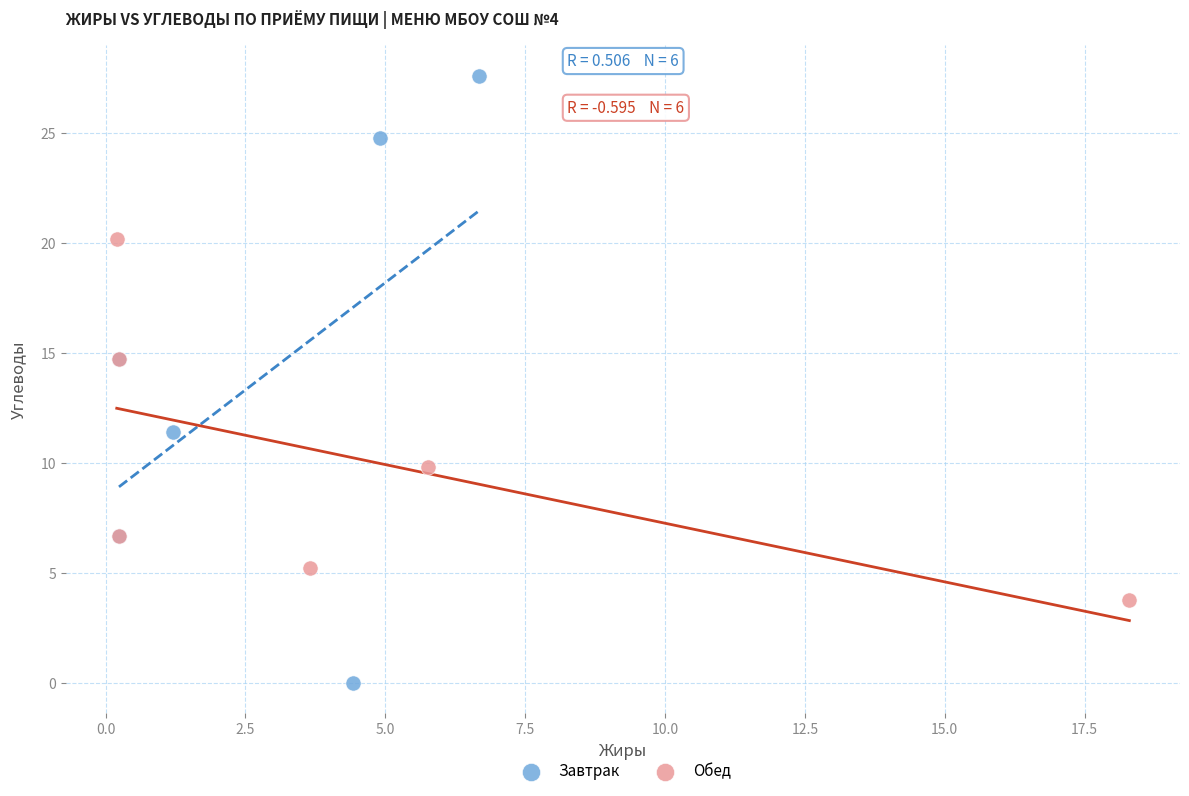

What are all the series names shown in the legend?

Завтрак, Обед